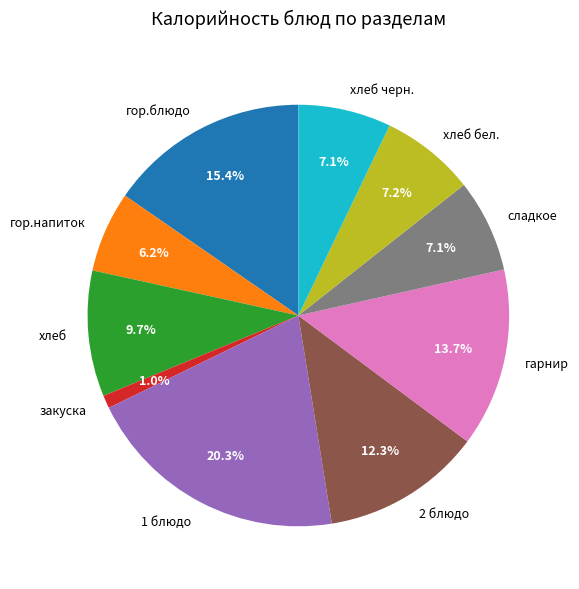

To the nearest percent, what is the average slice percentage?

10%